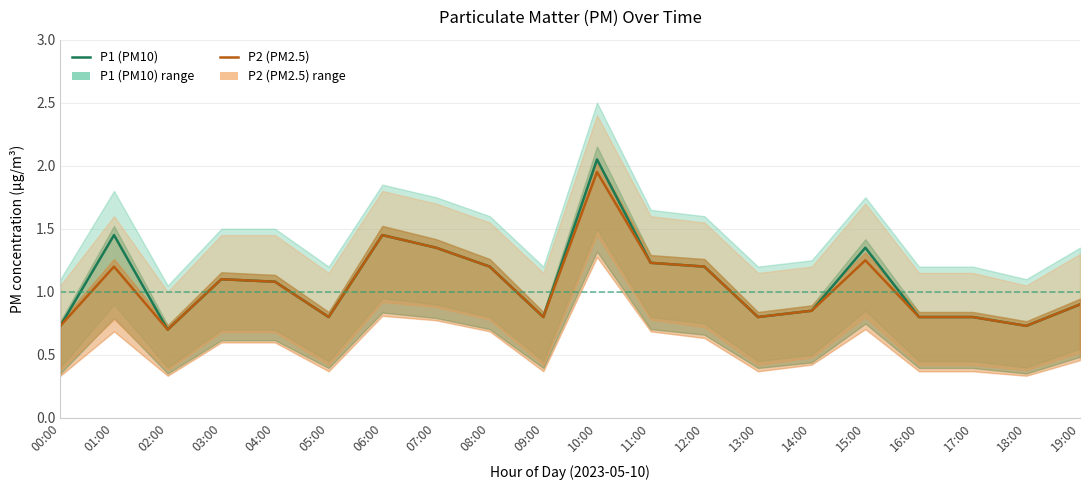

The P2 (PM2.5) series shows 1.6 at 08:00. True or false?

False